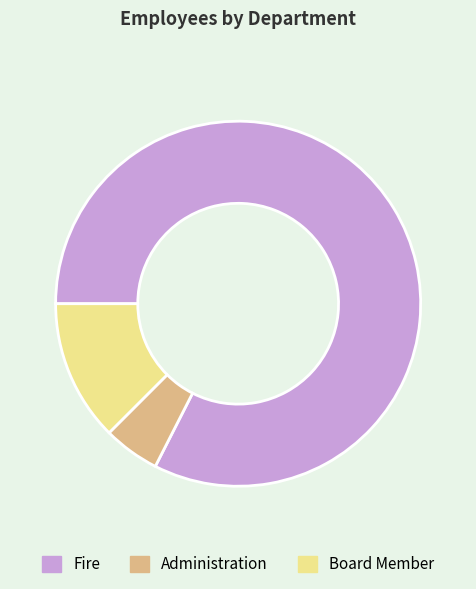

How many slices are in this pie chart?

3